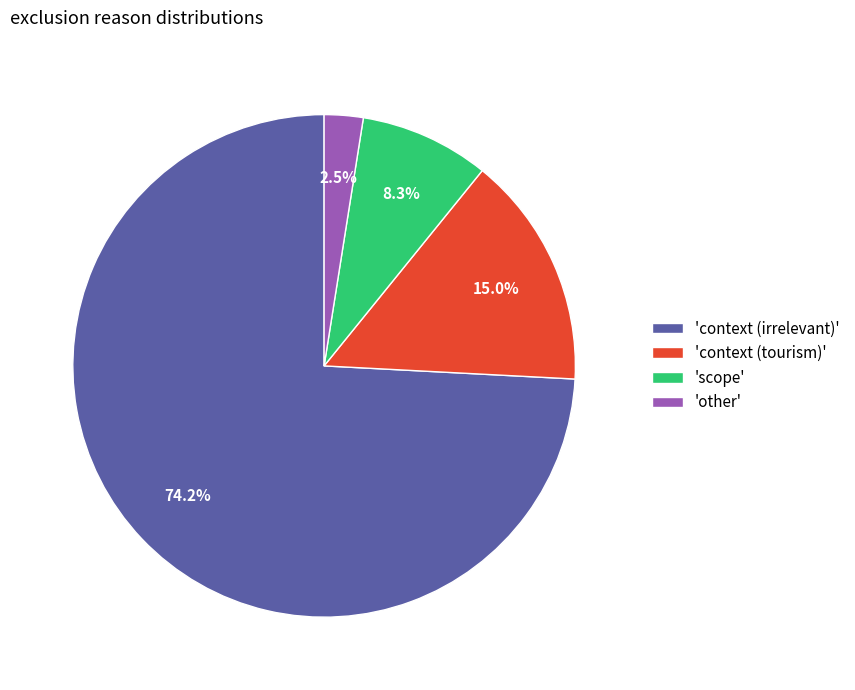

Approximately how many times larger is the value at 'context (irrelevant)' compared to 'other'?

29.7